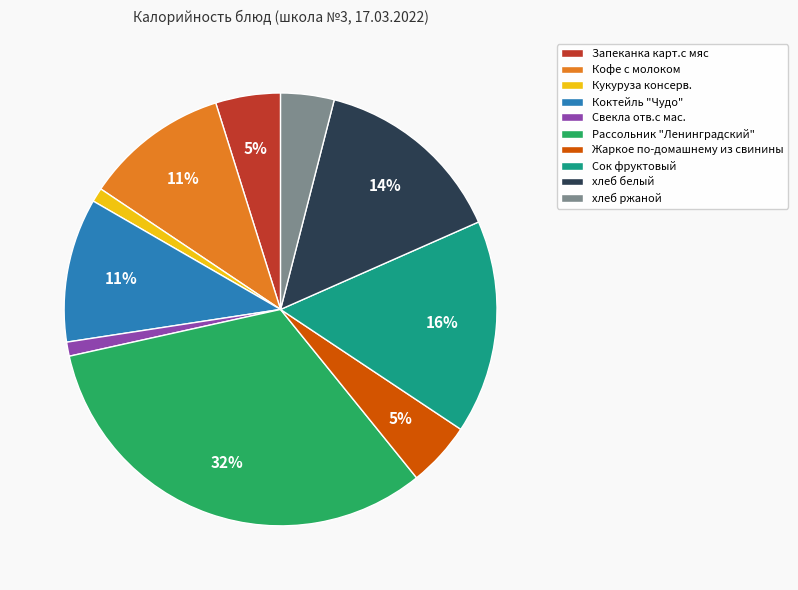

Approximately how many times larger is the value at Коктейль "Чудо" compared to Рассольник "Ленинградский"?

0.3